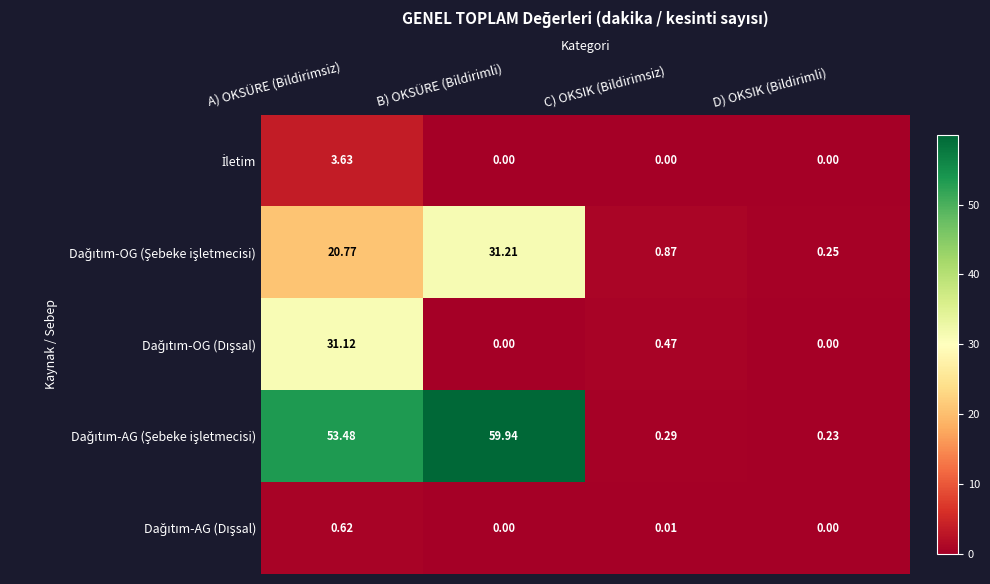

At which category is the sum across all series the highest?

A) OKSÜRE (Bildirimsiz)